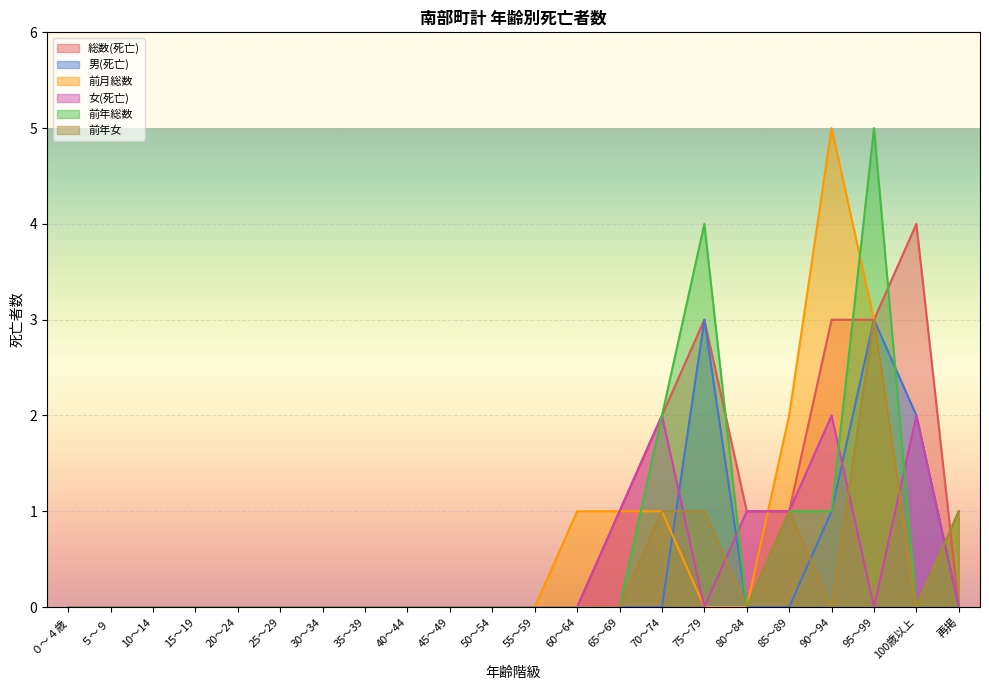

At which label does 前月総数 reach its peak?

90～94